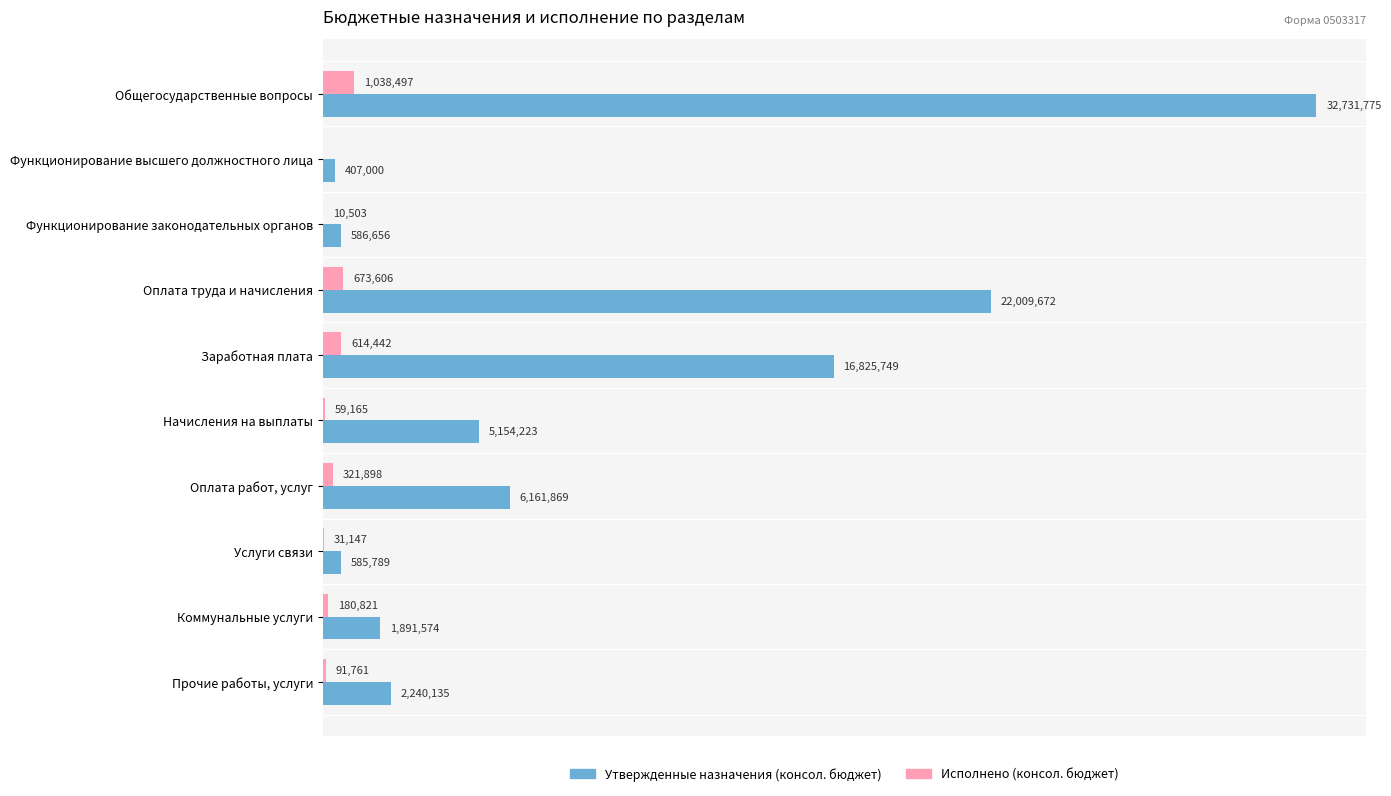

Reading left to right, transcribe all the data shown in this chart.

Утвержденные назначения (консол. бюджет): 32731775.0	407000.0	586656.0	22009672.0	16825749.0	5154223.0	6161869.0	585789.0	1891574.0	2240135.0
Исполнено (консол. бюджет): 1038497.2	0.0	10503.4	673606.3	614441.6	59164.8	321898.1	31147.4	180820.8	91761.4